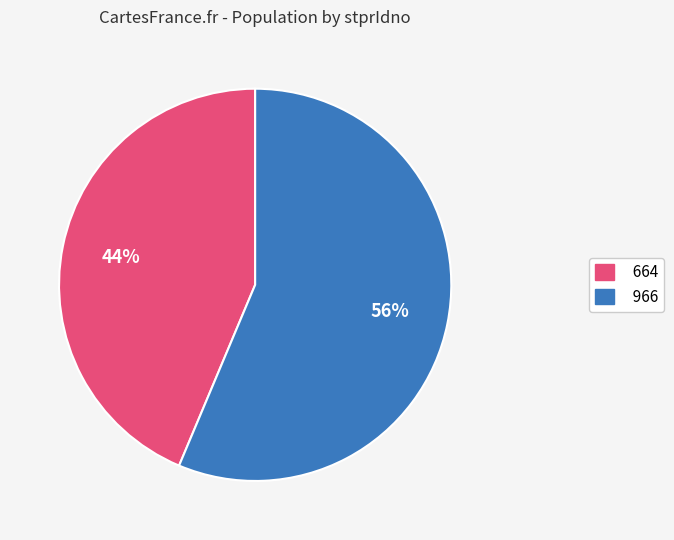

Which category has the biggest portion of the pie?

966